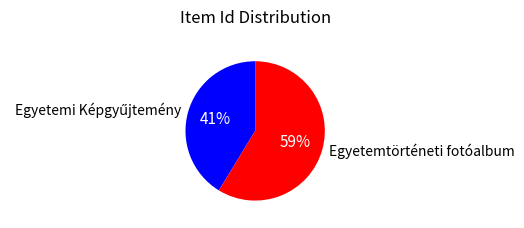

Which slice is the largest?

Egyetemtörténeti fotóalbum